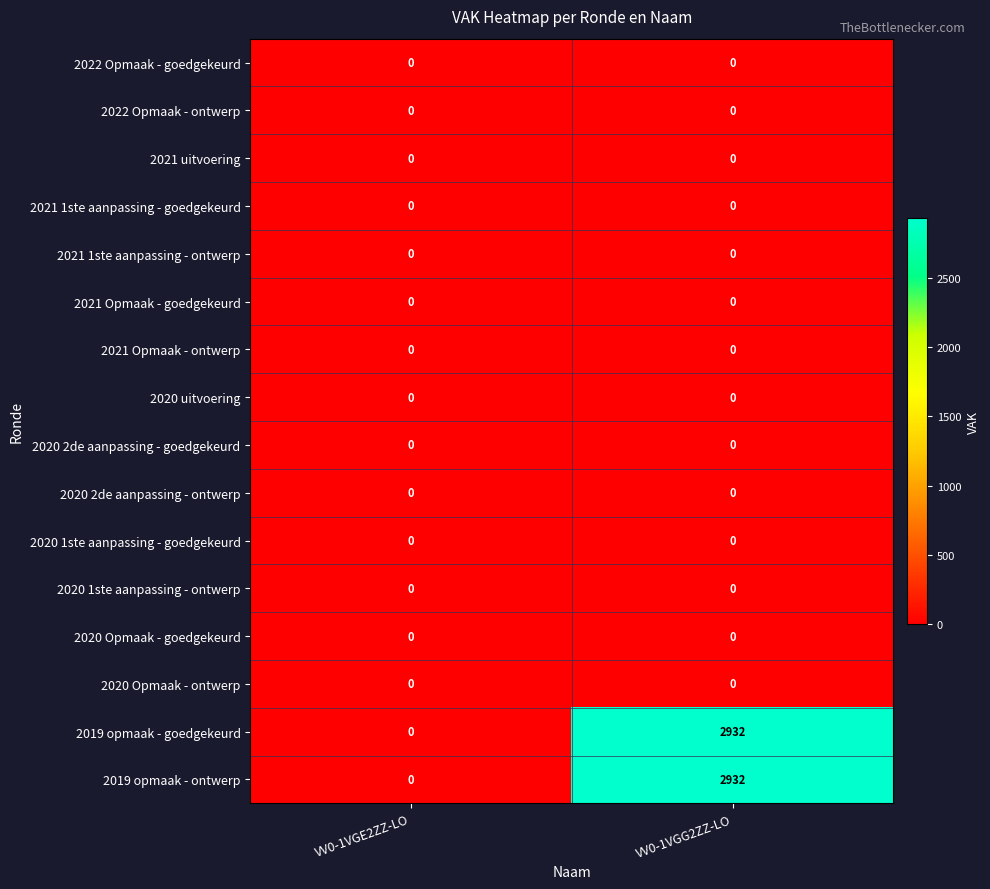

What is the difference between the highest and lowest values at VV0-1VGG2ZZ-LO?

2932